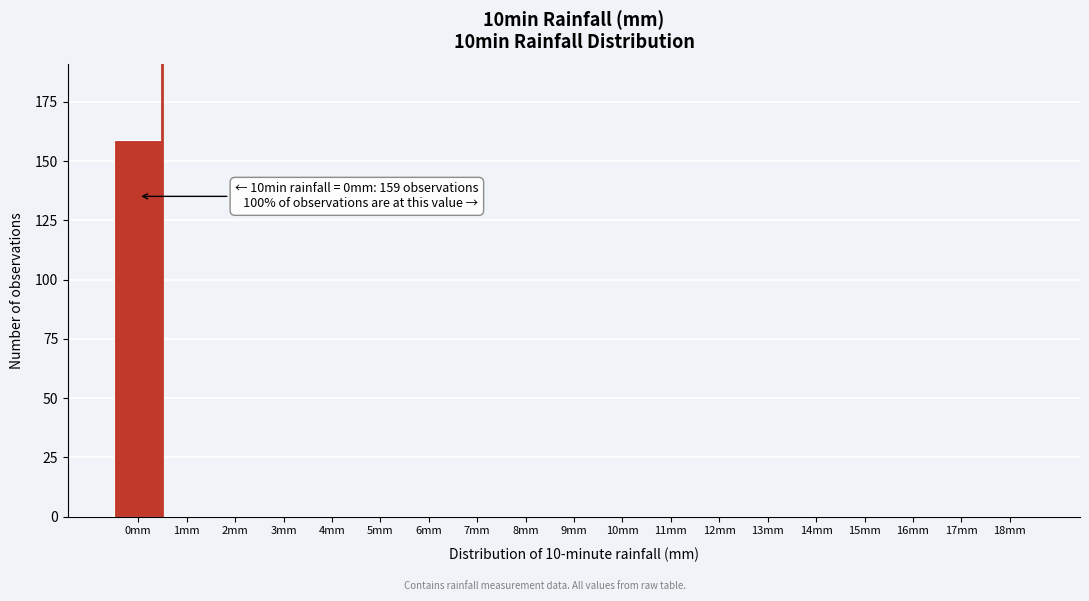

Reading right to left, extract all data points from this chart.

18mm=0	17mm=0	16mm=0	15mm=0	14mm=0	13mm=0	12mm=0	11mm=0	10mm=0	9mm=0	8mm=0	7mm=0	6mm=0	5mm=0	4mm=0	3mm=0	2mm=0	1mm=0	0mm=159